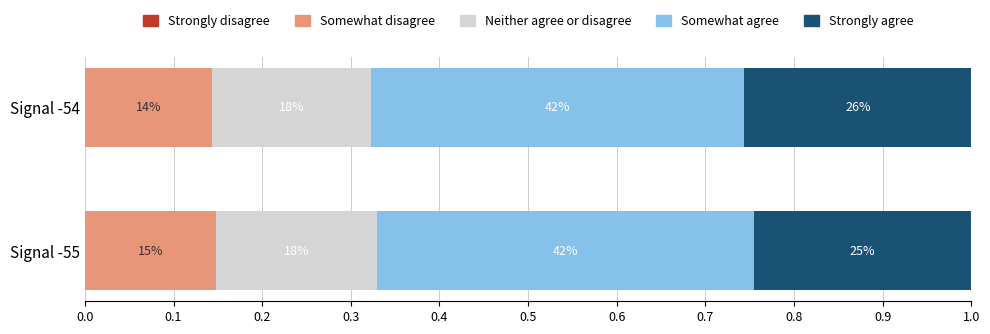

What is the value of the Strongly agree bar at the 2nd from the left?

0.3